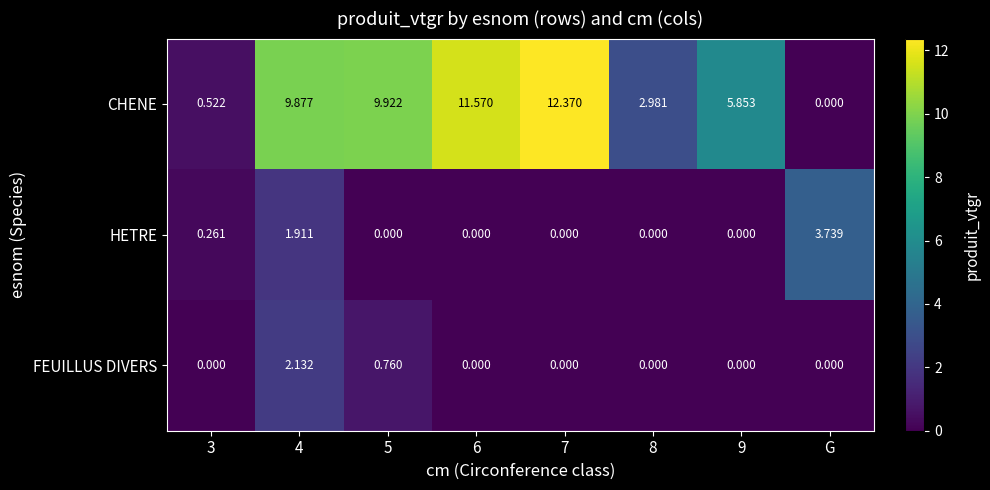

Which series has the widest spread of values?

CHENE